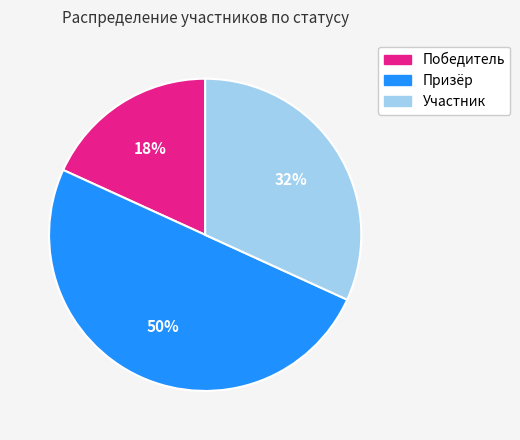

To the nearest percent, what is the difference between the Победитель and Участник slice percentages?

14%